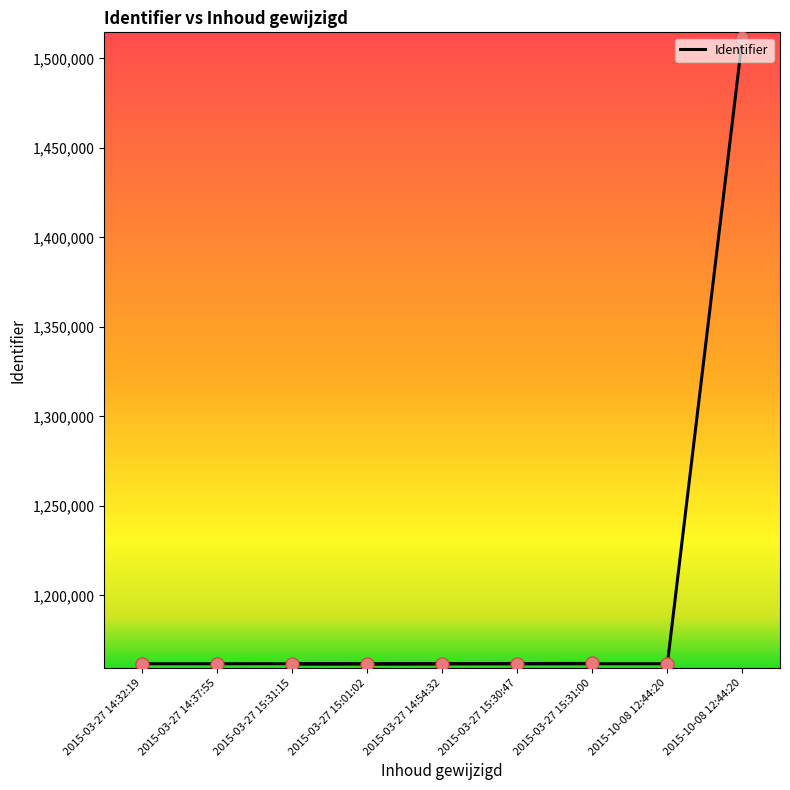

Approximately how many times larger is the value at 2015-03-27 14:37:55 compared to 2015-03-27 15:31:15?

1.0